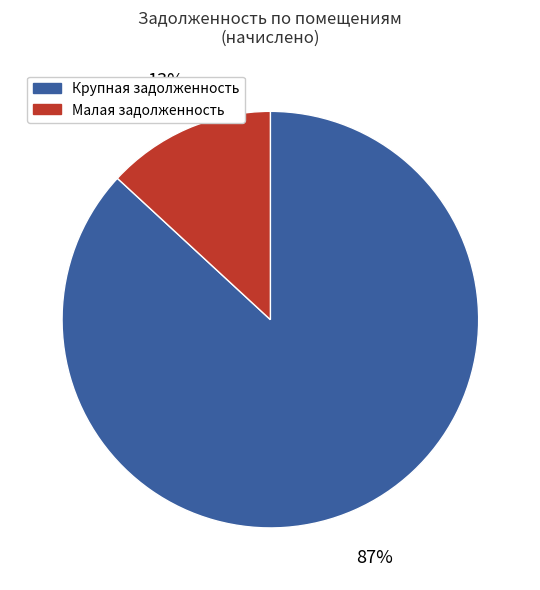

To the nearest percent, what percentage of the pie is Крупная задолженность?

87%